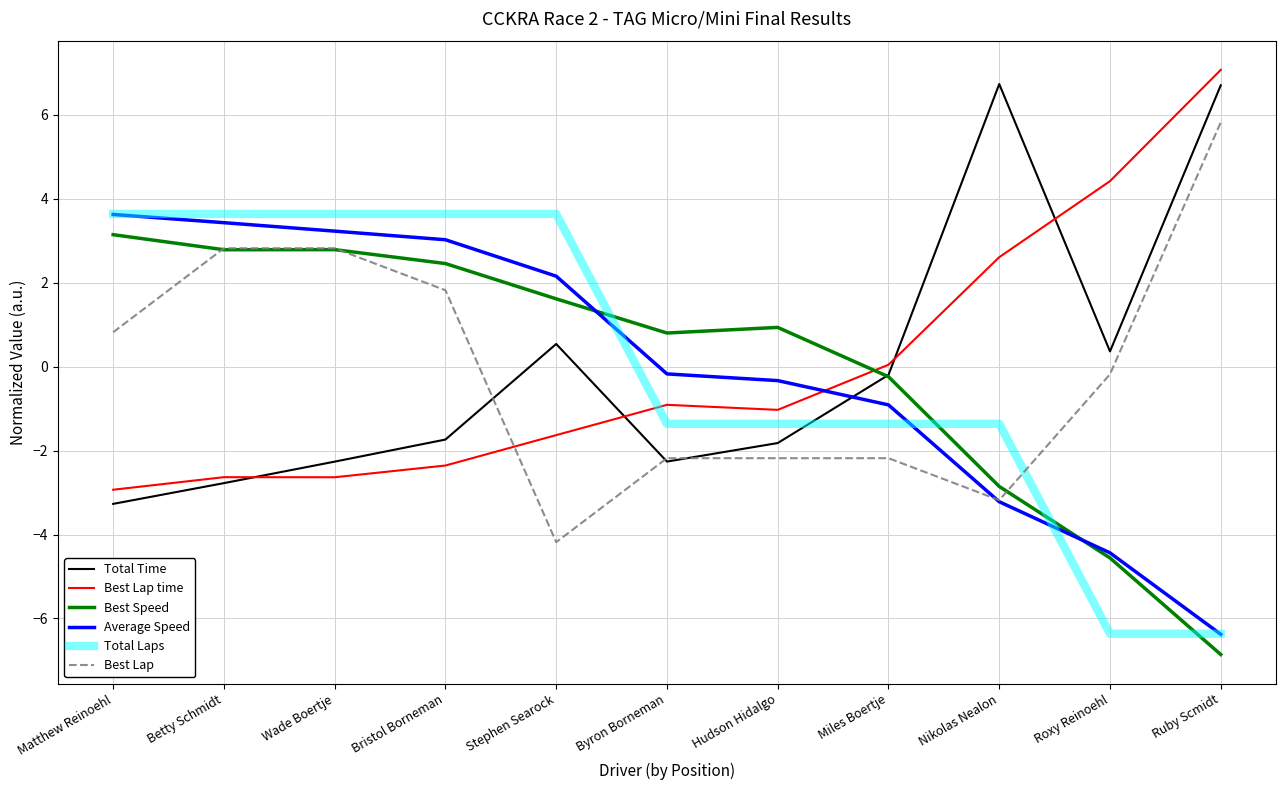

The value of Total Time at Matthew Reinoehl is -5.6. True or false?

False